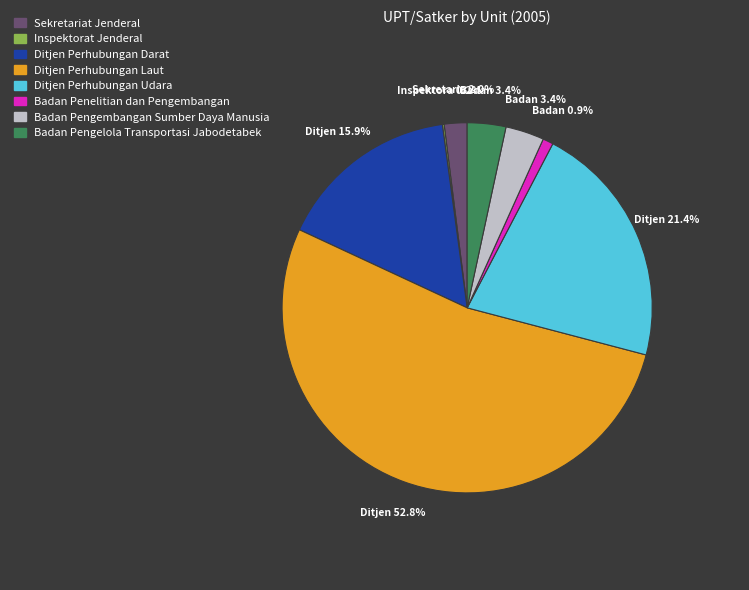

Between Sekretariat Jenderal and Badan Pengelola Transportasi Jabodetabek, which is larger?

Badan Pengelola Transportasi Jabodetabek